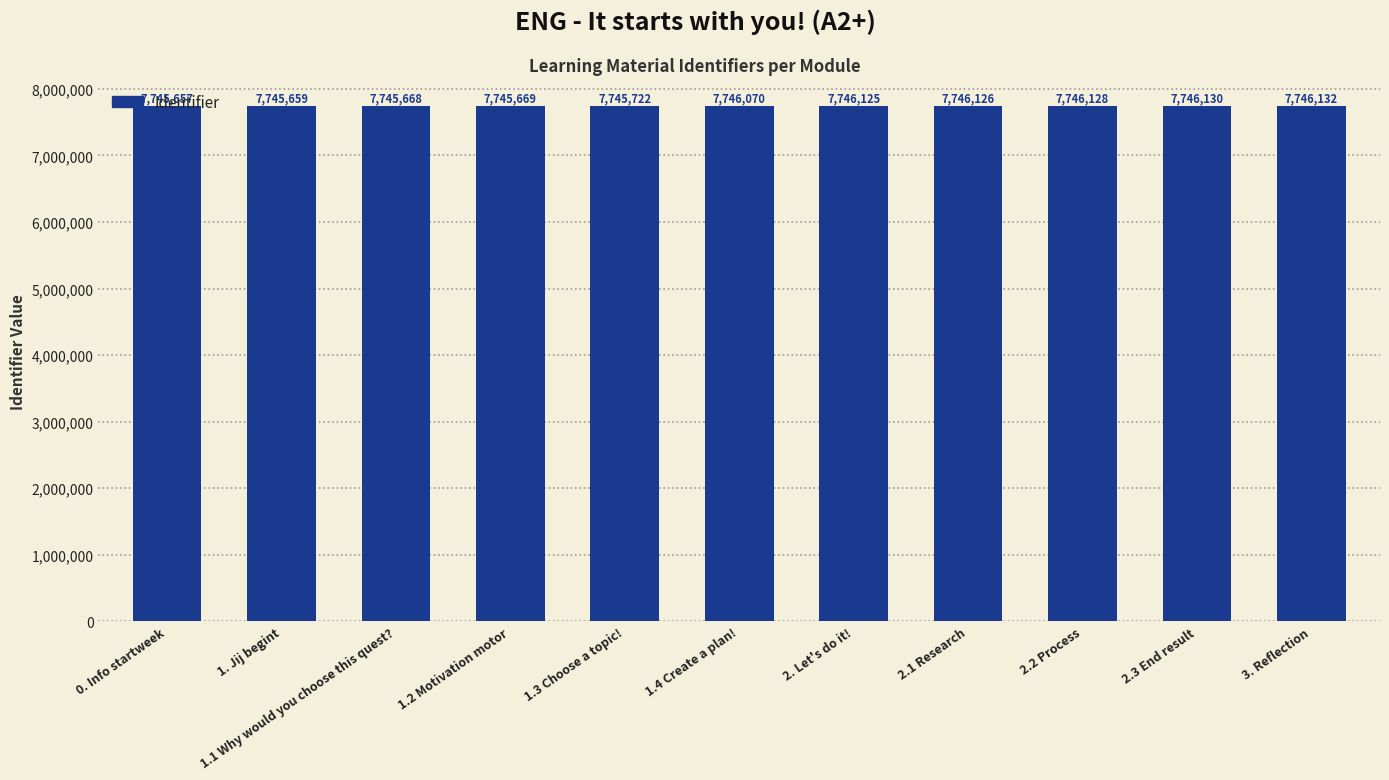

Where is the data nearest to the value 7745894?

1.3 Choose a topic!